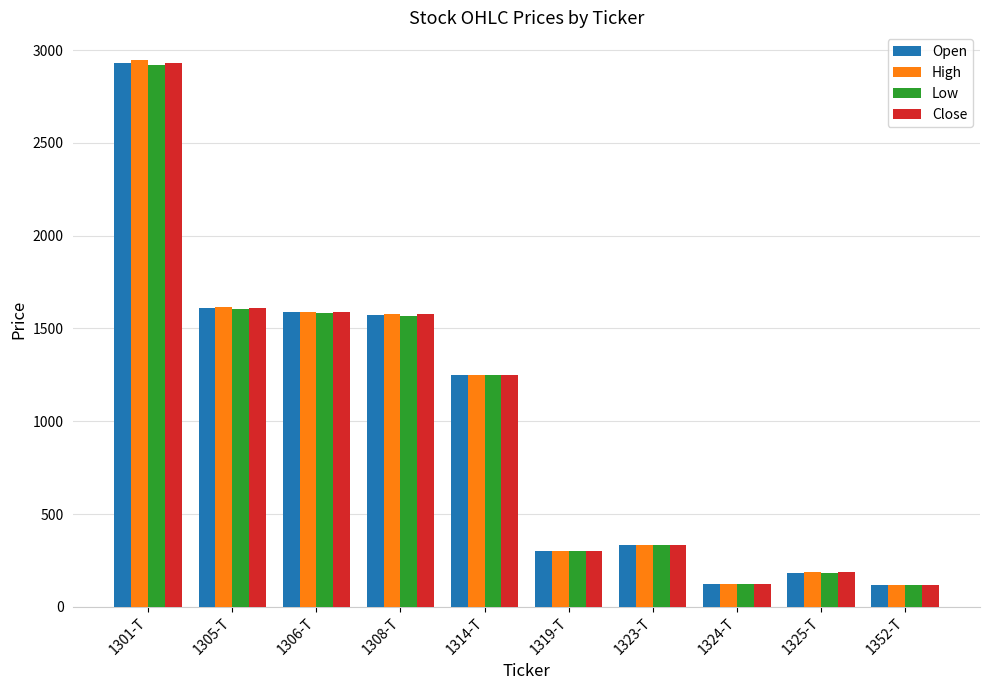

What is the maximum value shown in the chart?

2948